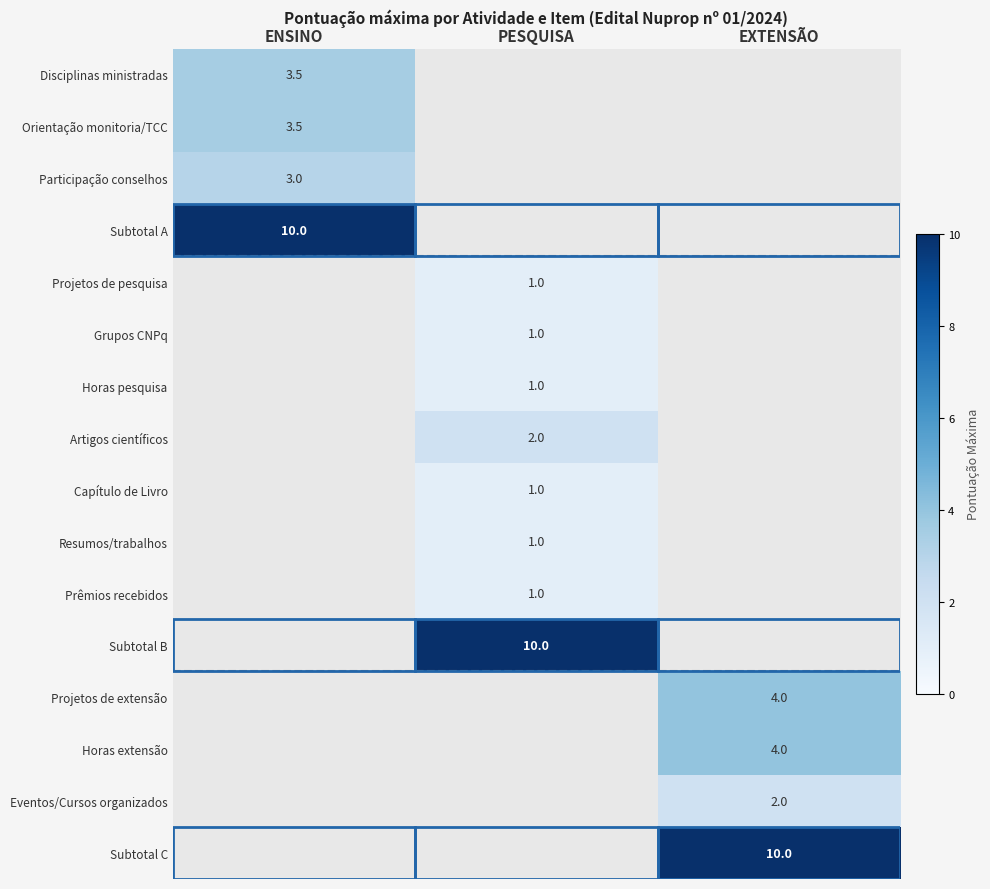

The value of Projetos de pesquisa at PESQUISA is 1.0. True or false?

True